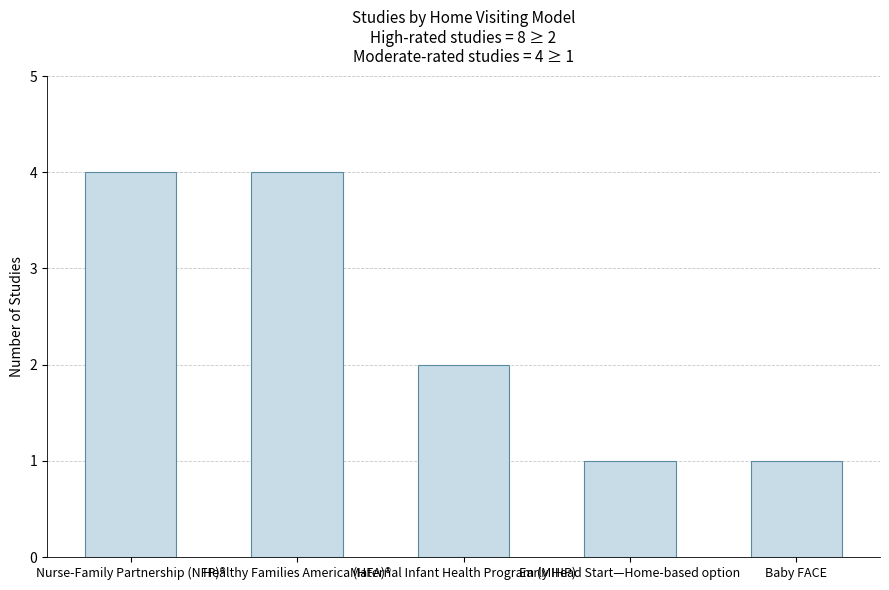

Where is the data nearest to the value 2?

Maternal Infant Health Program (MIHP)